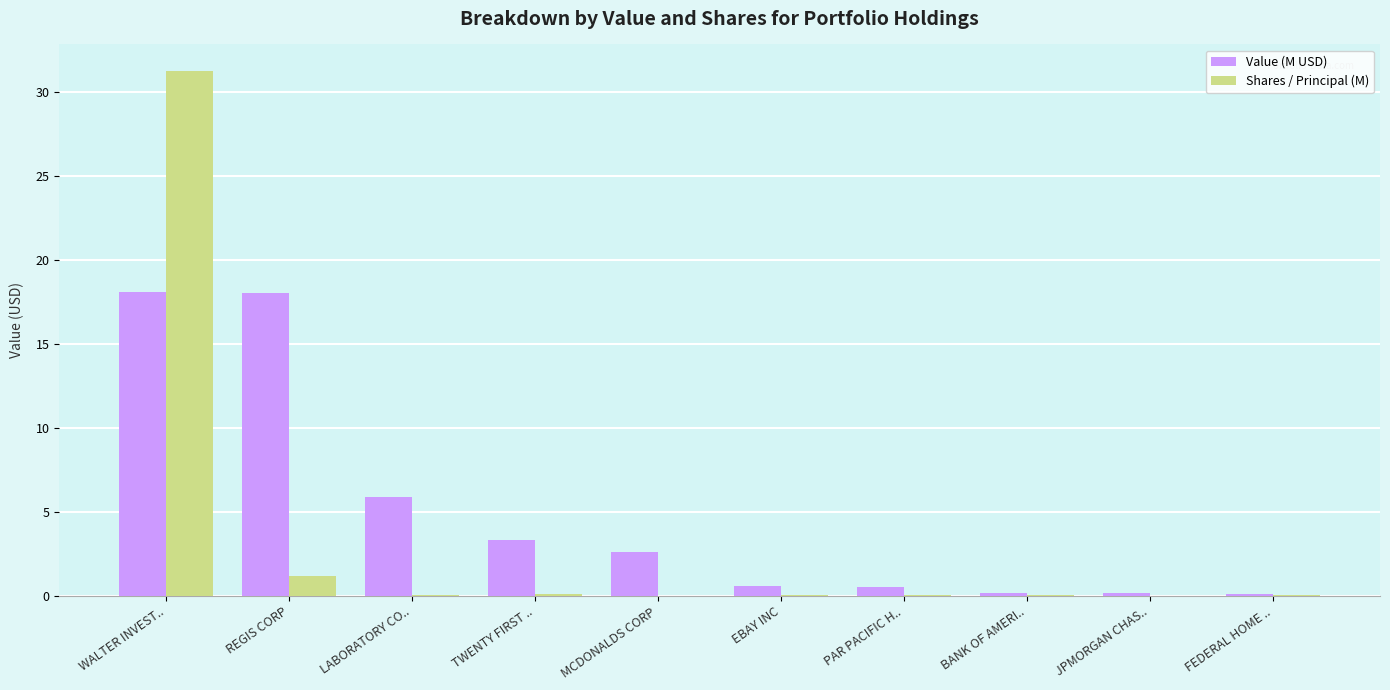

What is the sum of all Shares / Principal (M) values?

32.8